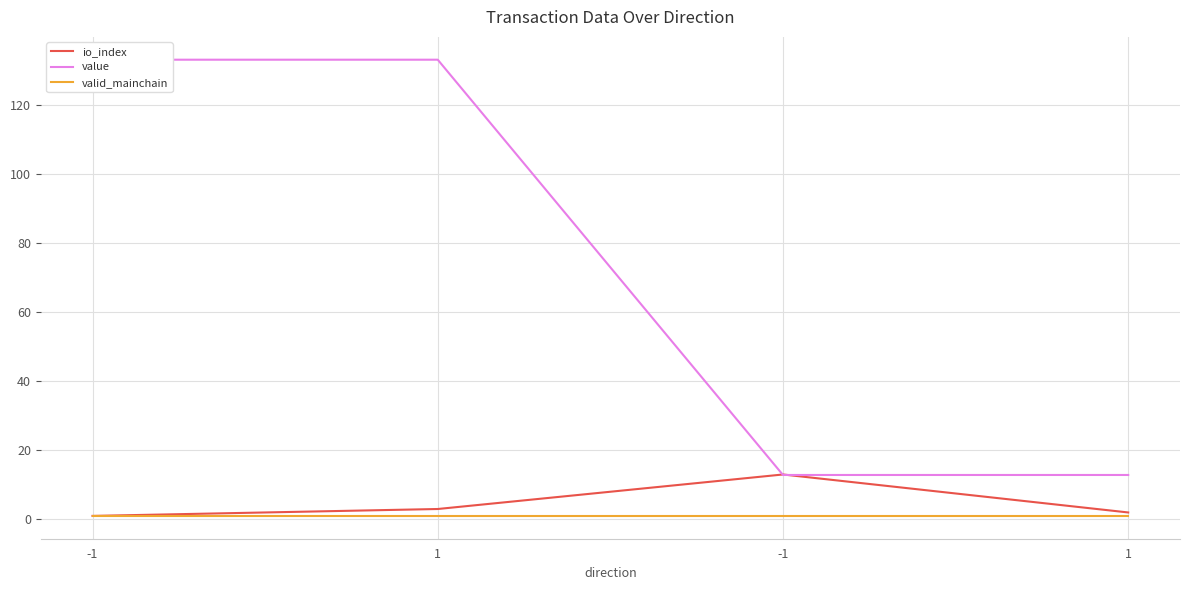

The value of value at 1 is 133.1. True or false?

True